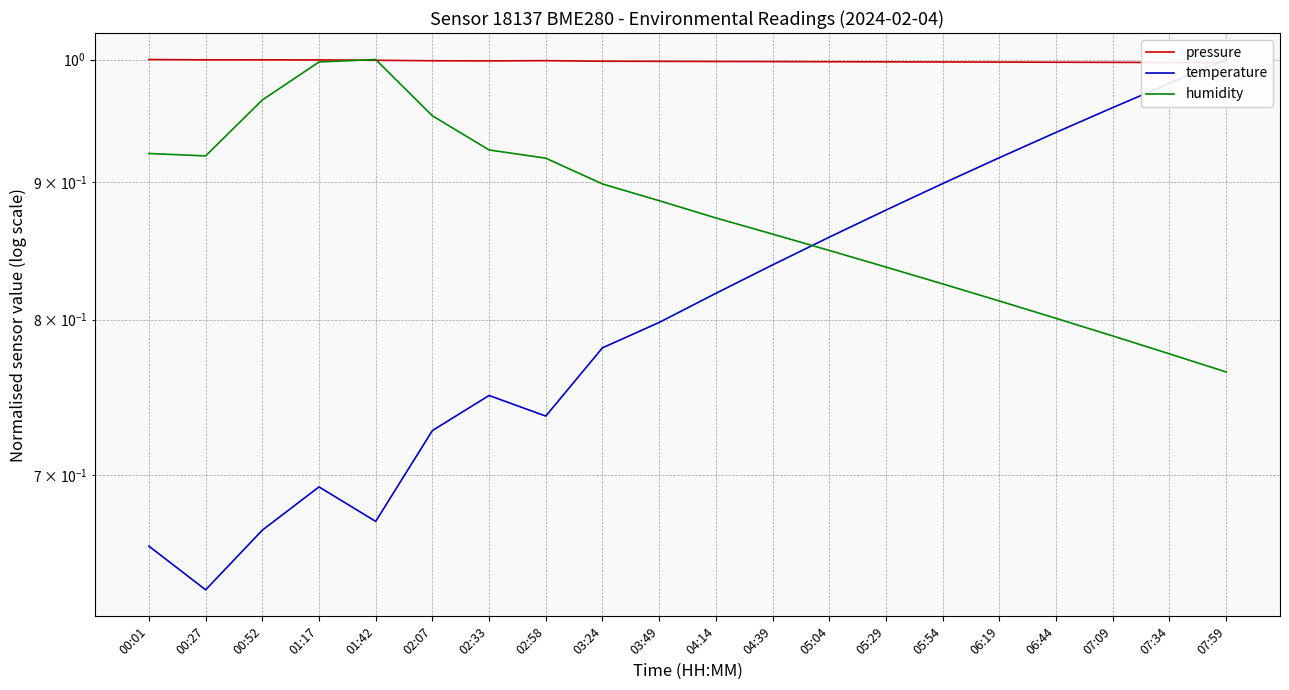

Read the humidity value at 05:04.

0.8